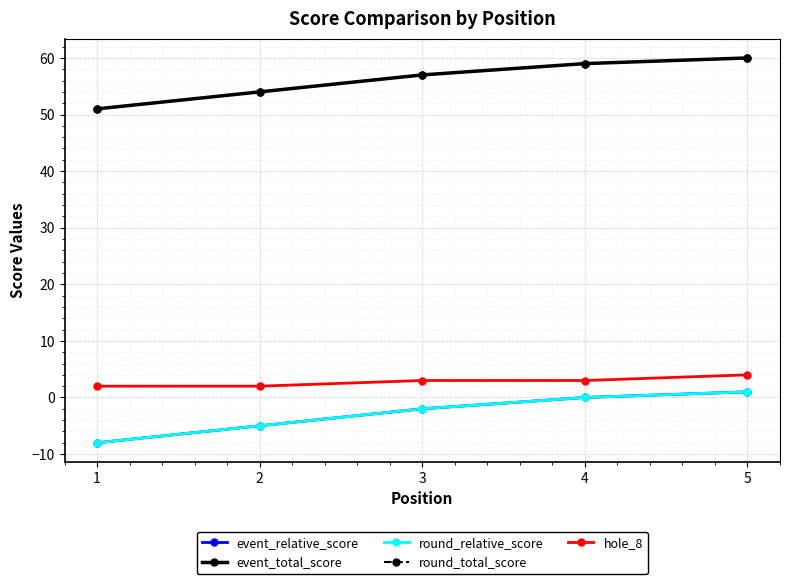

The hole_8 series shows 3 at 4. True or false?

True